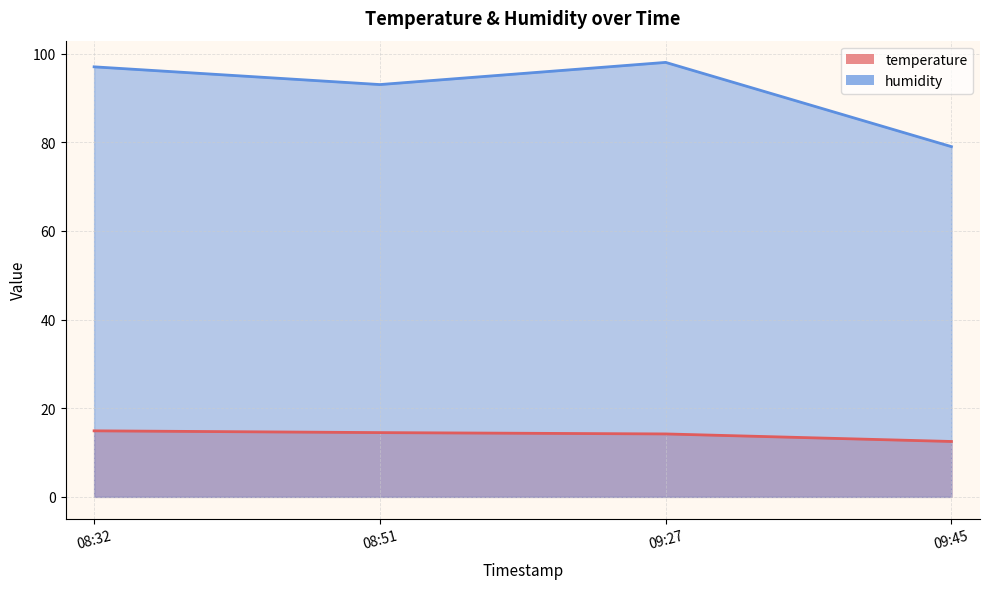

What is the difference between the highest and lowest values at 08:32?

82.1